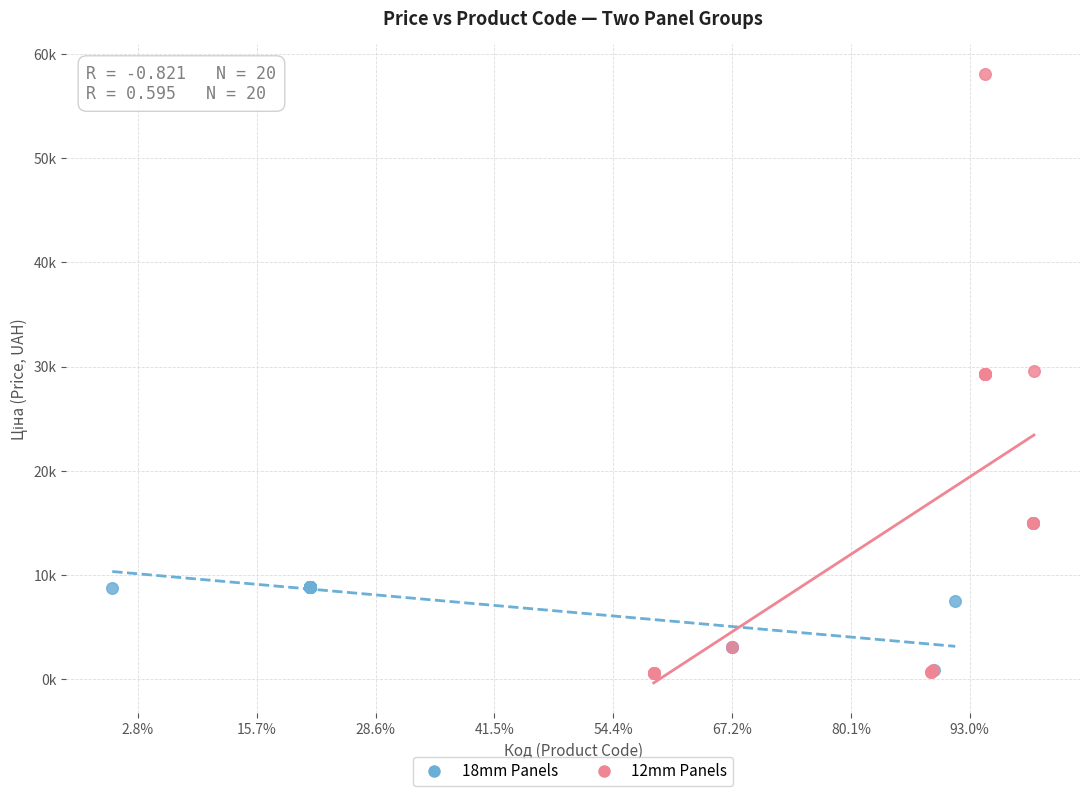

Which series has the largest Y range (max minus min)?

12mm Panels